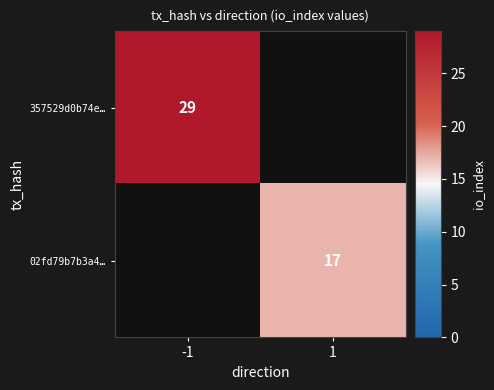

Is the value of 02fd79b7b3a4… at 1 greater than the value of 357529d0b74e… at -1?

No